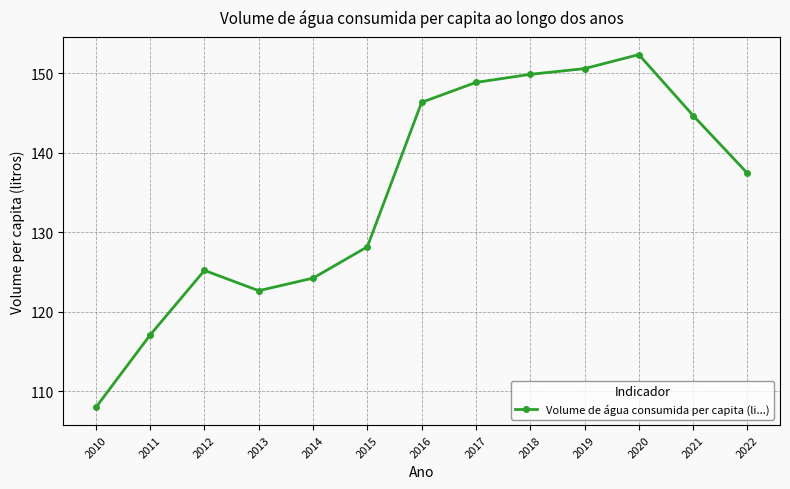

What is the average value?

135.0